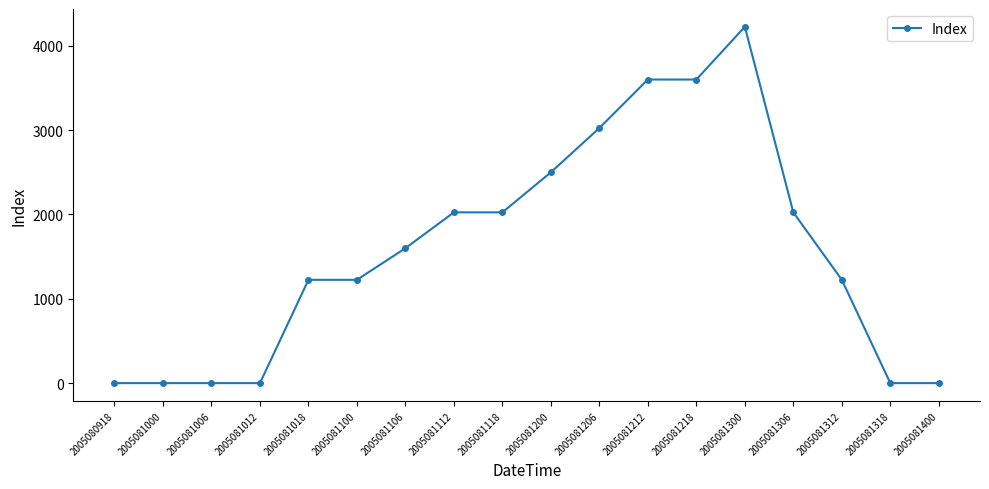

How many categories are shown in the chart?

18